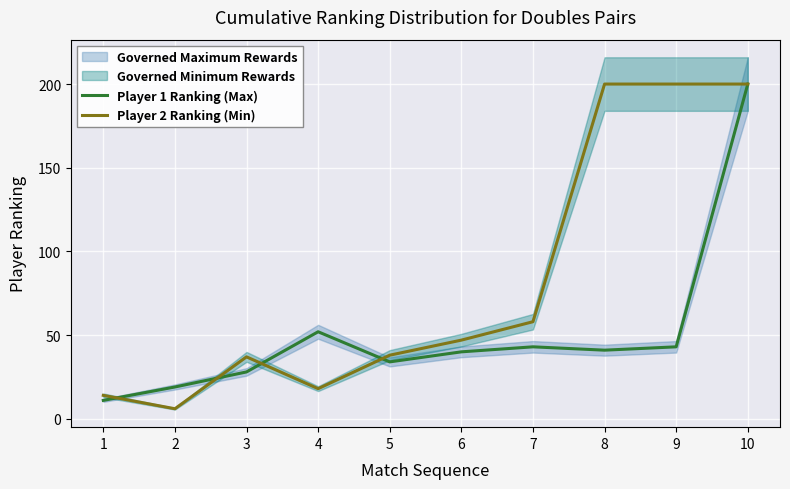

List the series in order of their peak value, lowest first.

Player 1 Ranking (Max), Player 2 Ranking (Min)